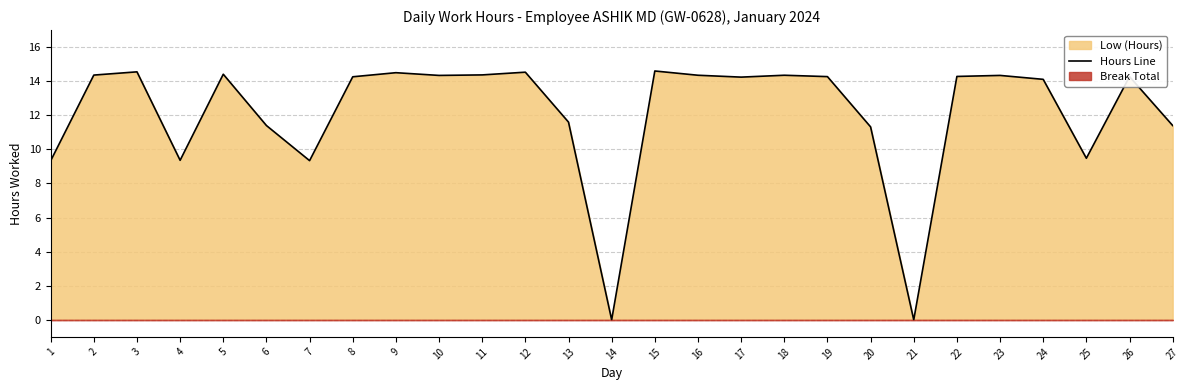

What is the change in value from 9 to 21?

-14.5